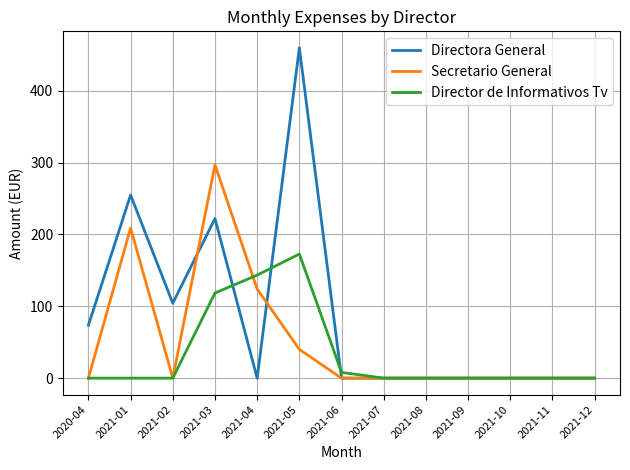

What is the maximum value for Secretario General?

296.9